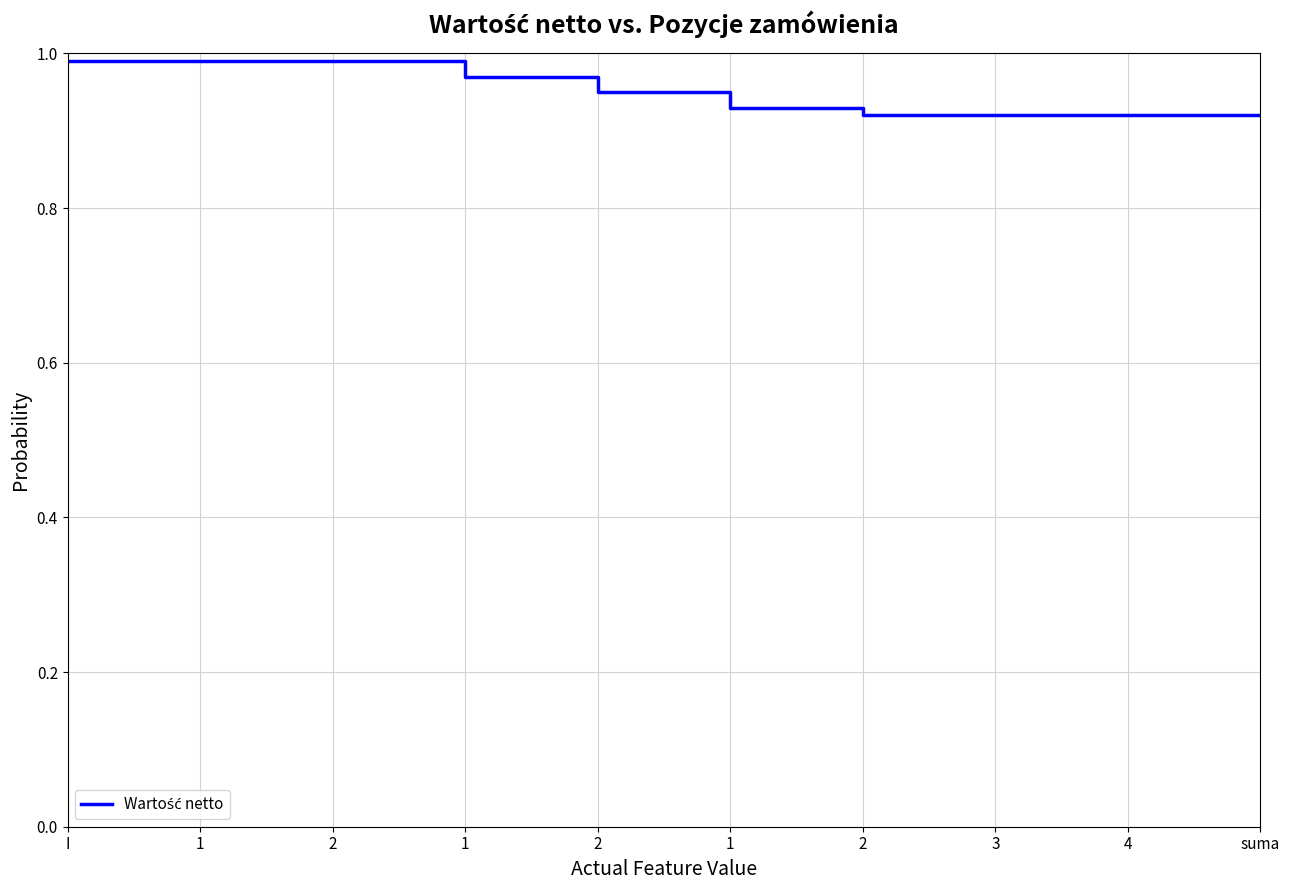

List the labels in order of value, smallest first.

2, 3, 4, suma, 1, 2, 1, I, 1, 2